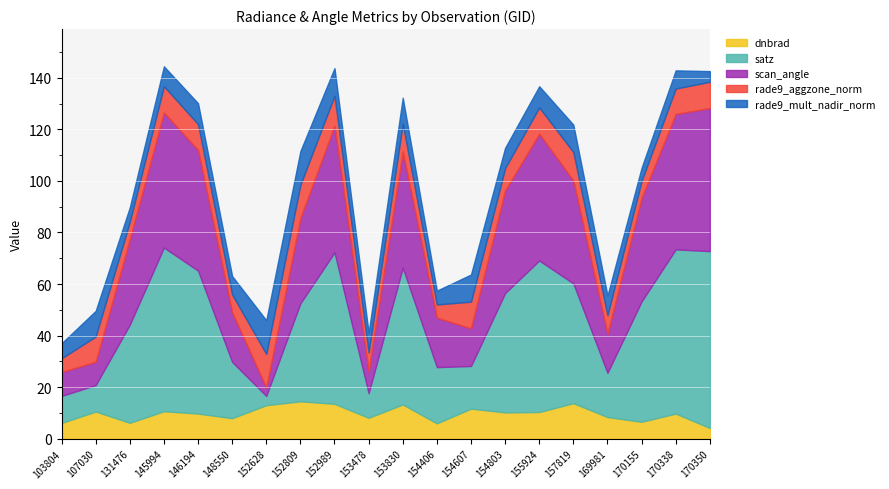

The scan_angle series shows 45.0 at 153830. True or false?

True